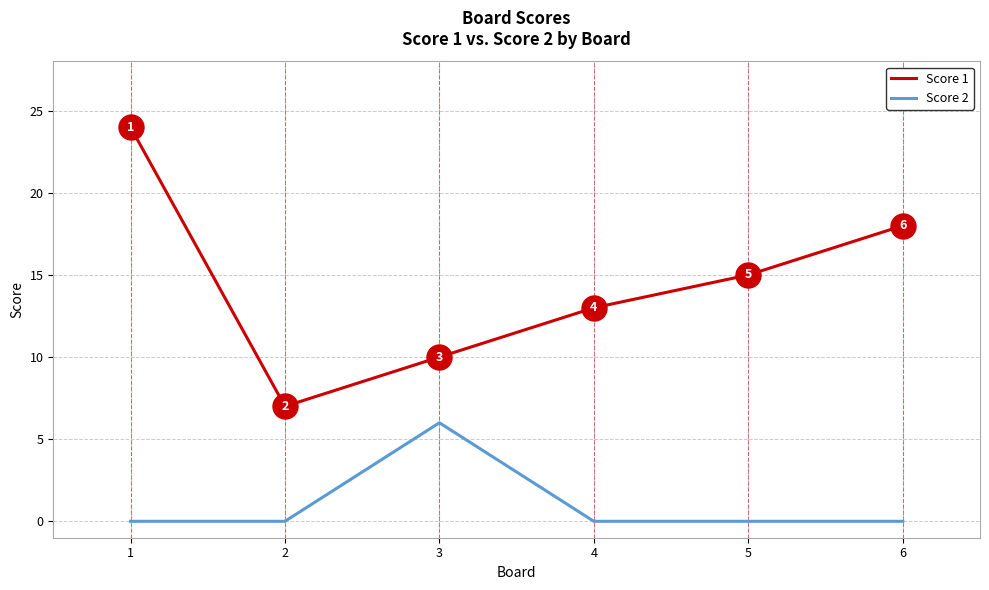

What is the total value across all series at 1?

24